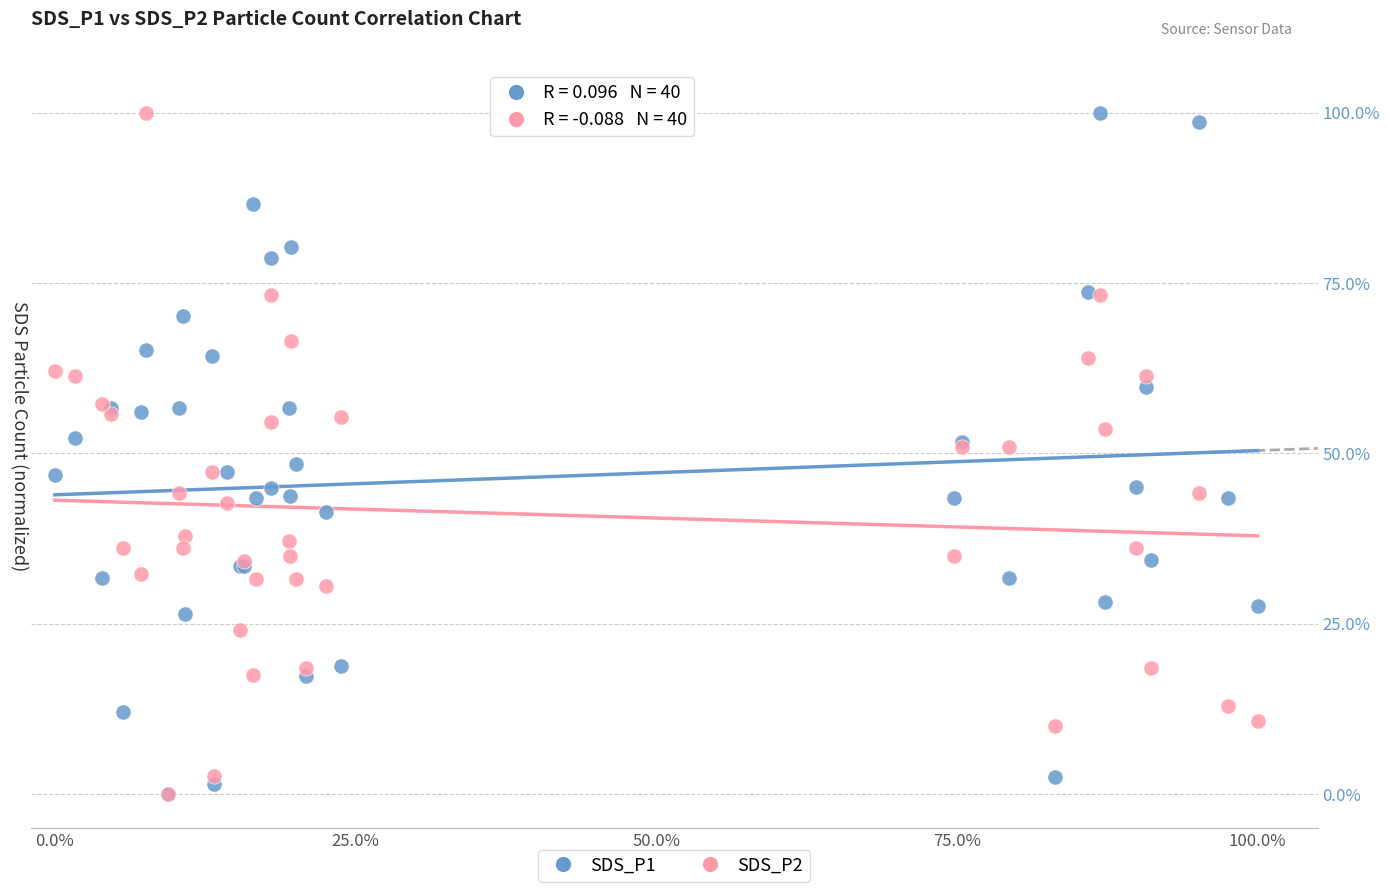

What are all the series names shown in the legend?

SDS_P1, SDS_P2